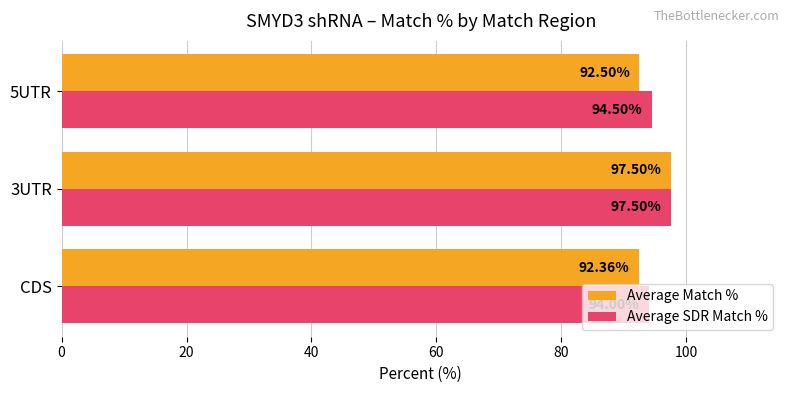

At which category does the chart reach its minimum across all series?

CDS